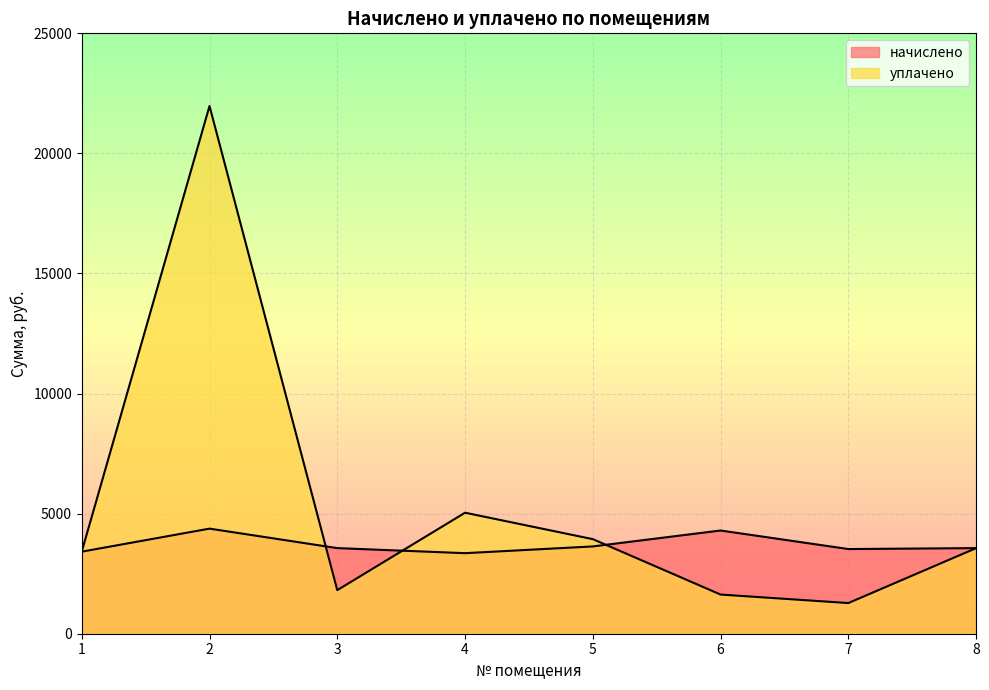

True or false: начислено and уплачено intersect in this chart.

True